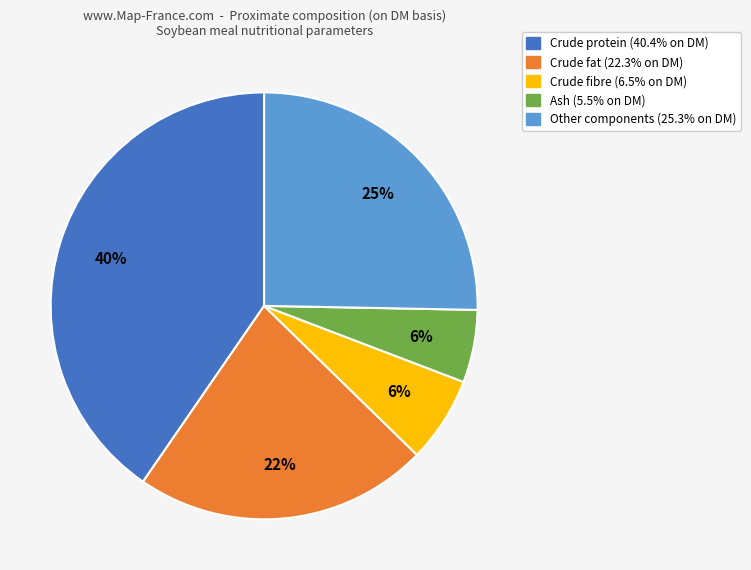

How many segments does this pie chart have?

5